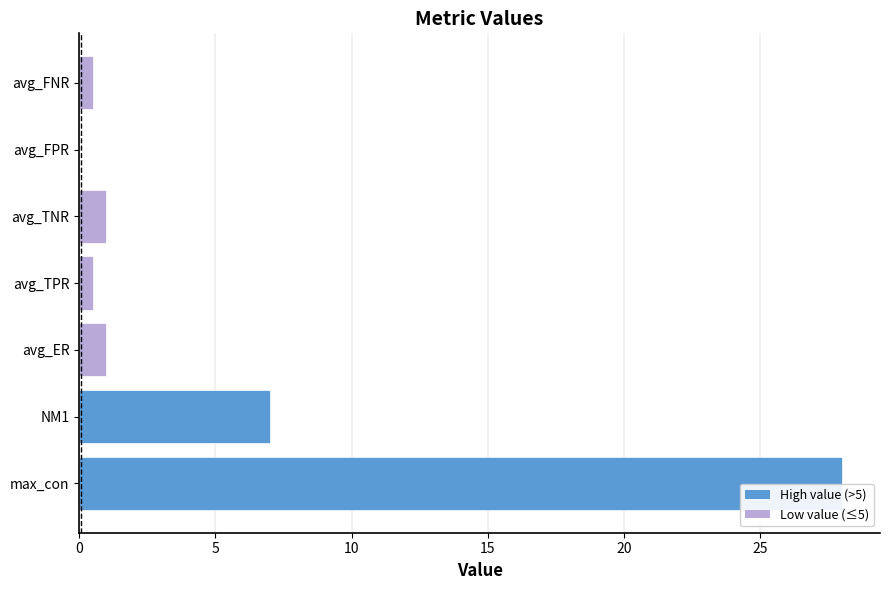

Approximately how many times larger is the value at max_con compared to avg_TNR?

28.0